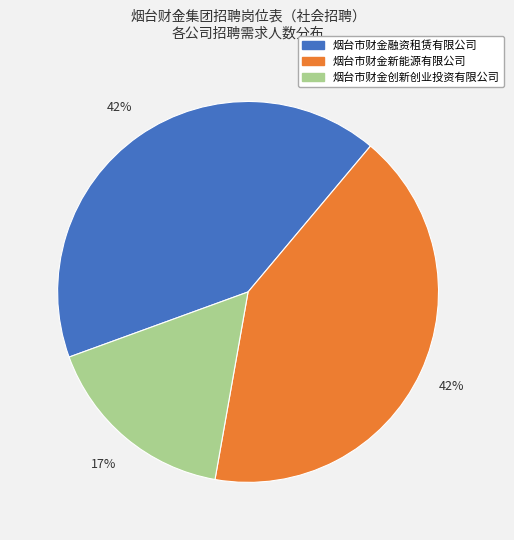

Combined, do 烟台市财金创新创业投资有限公司 and 烟台市财金融资租赁有限公司 account for over 50%?

Yes